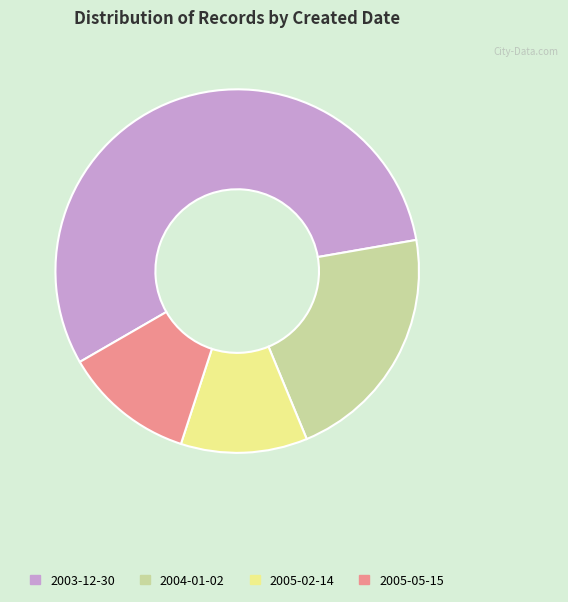

Is the sum of 2005-05-15 and 2003-12-30 greater than half?

Yes